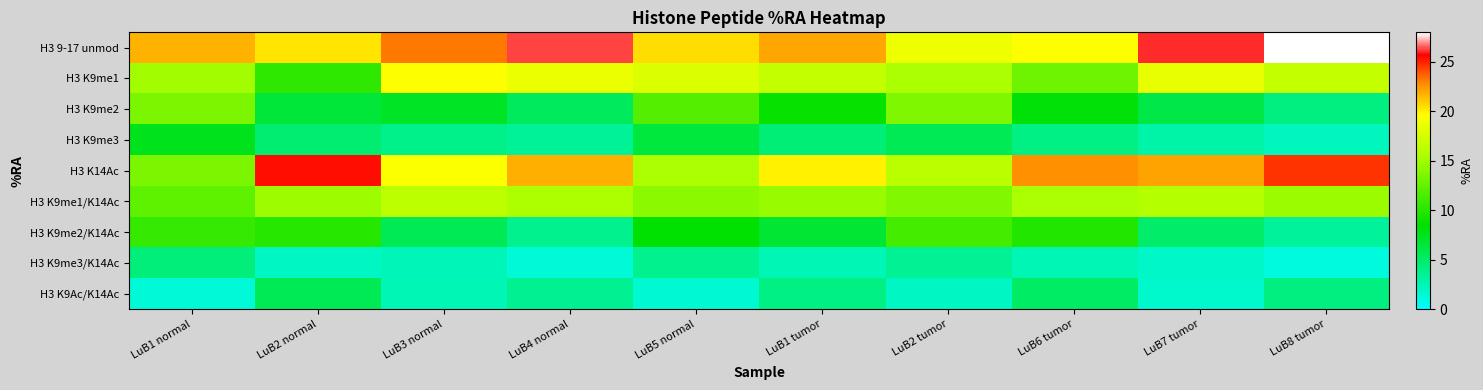

Rank the series by their maximum value, from lowest to highest.

H3 K9me3/K14Ac, H3 K9Ac/K14Ac, H3 K9me3, H3 K9me2/K14Ac, H3 K9me2, H3 K9me1/K14Ac, H3 K9me1, H3 K14Ac, H3 9-17 unmod